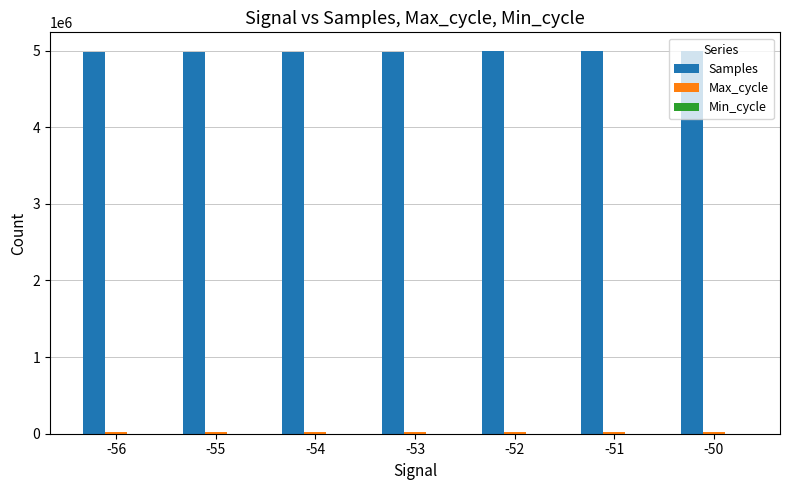

What is the highest value of the Samples series?

4988593